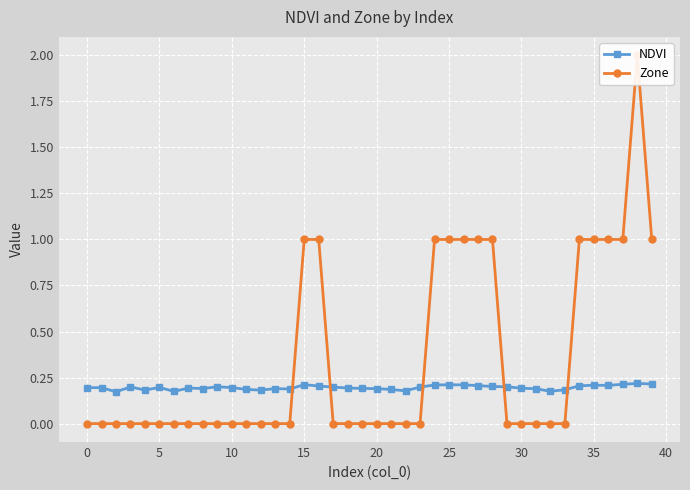

What is the greatest value displayed?

2.0